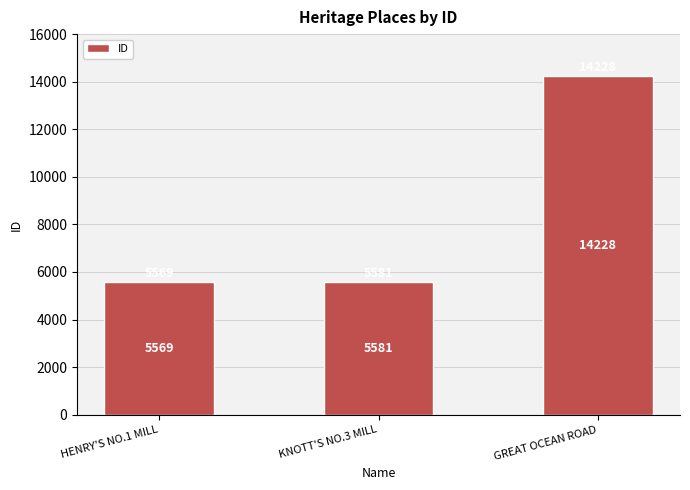

Count the number of data series in this chart.

1